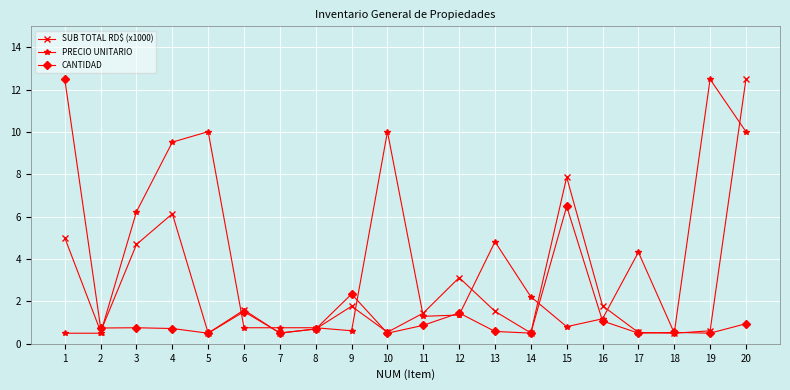

At 15, list the series in order from smallest to largest.

PRECIO UNITARIO, CANTIDAD, SUB TOTAL RD$ (x1000)